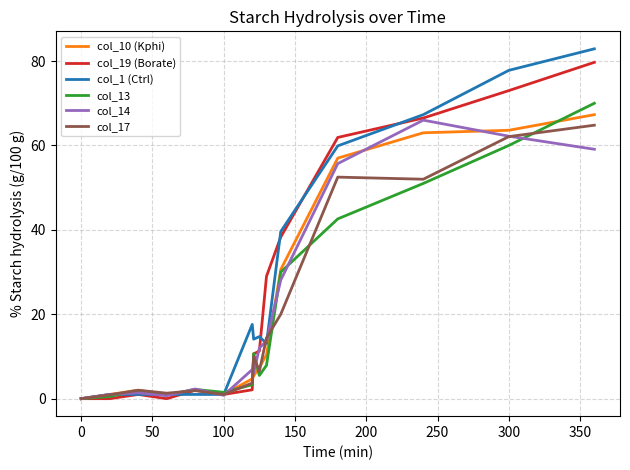

Which series has the largest range (max minus min)?

col_1 (Ctrl)